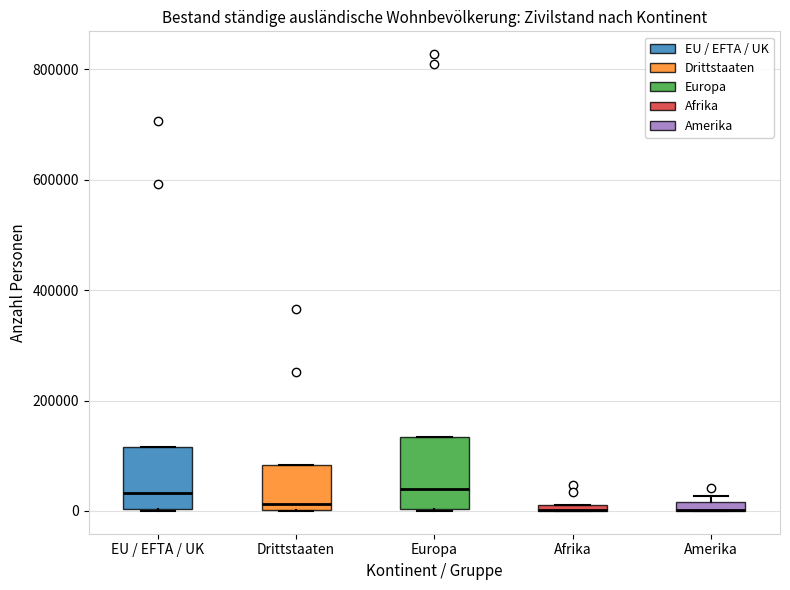

Where is the upper edge of the box for Europa on the y-axis? The values are not printed on the chart, so give them approximately, as read against the axis.

140000